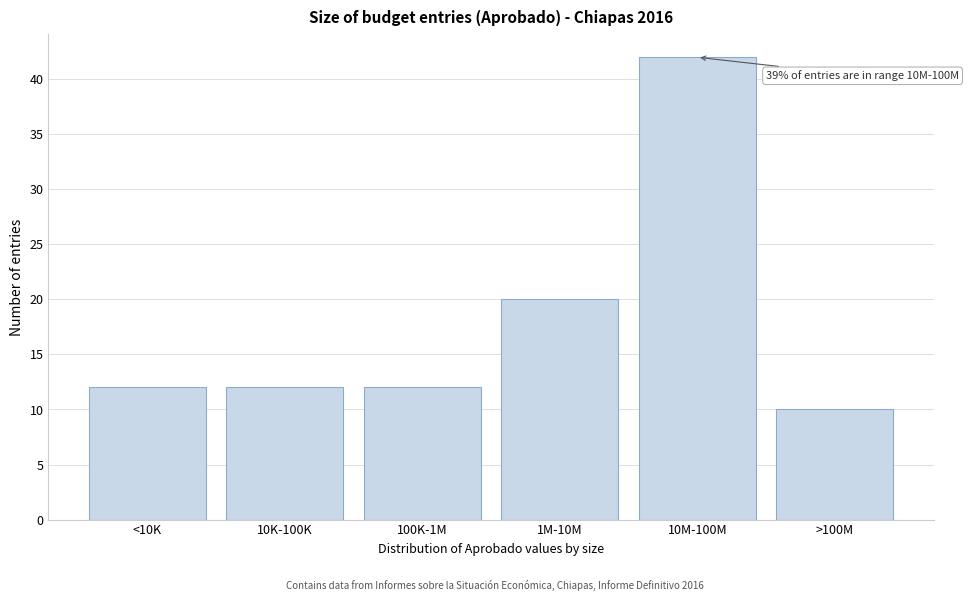

Reading right to left, extract all data points from this chart.

>100M=10	10M-100M=42	1M-10M=20	100K-1M=12	10K-100K=12	<10K=12